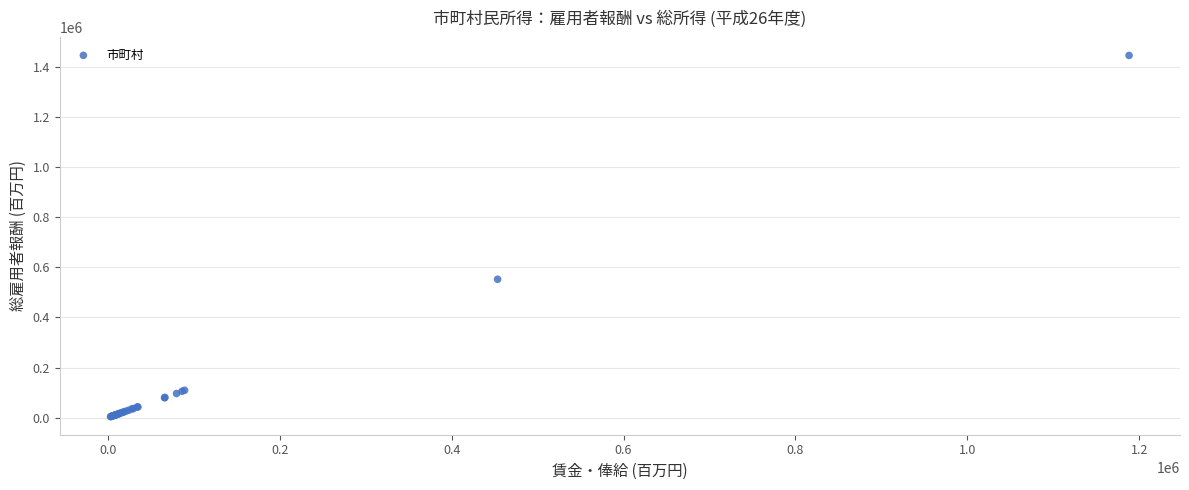

What Y value in the scatter plot is closest to 725150?

552592.7